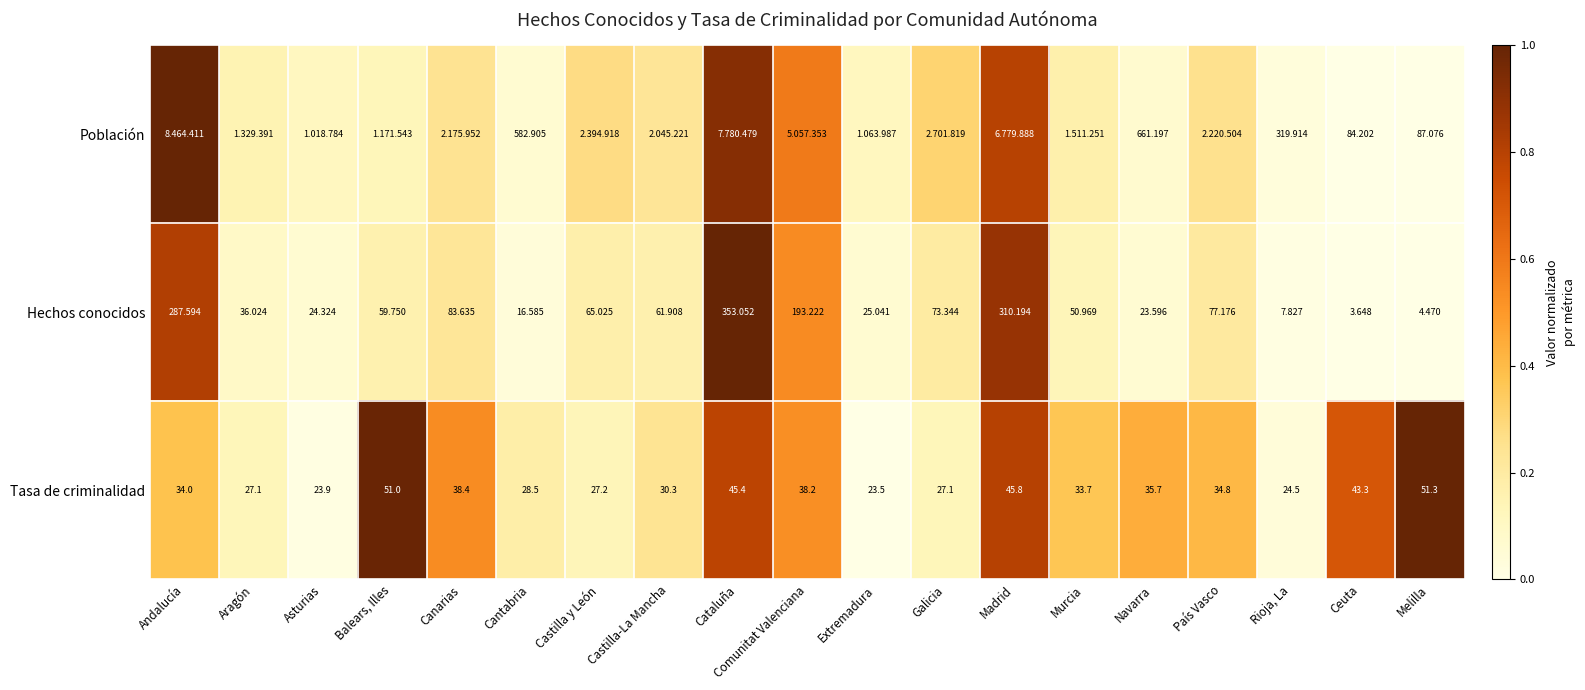

Is it true that Tasa de criminalidad equals 0.3 at Ceuta?

False